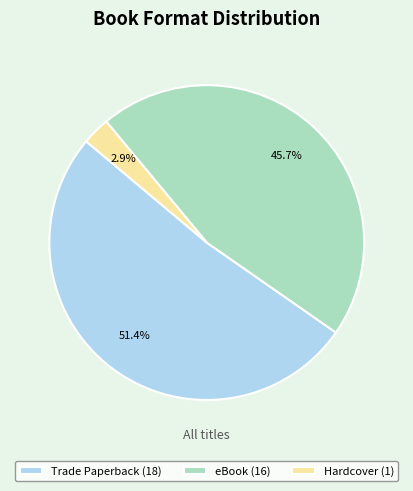

What is the ratio of the value at eBook (16) to the value at Trade Paperback (18)?

0.9